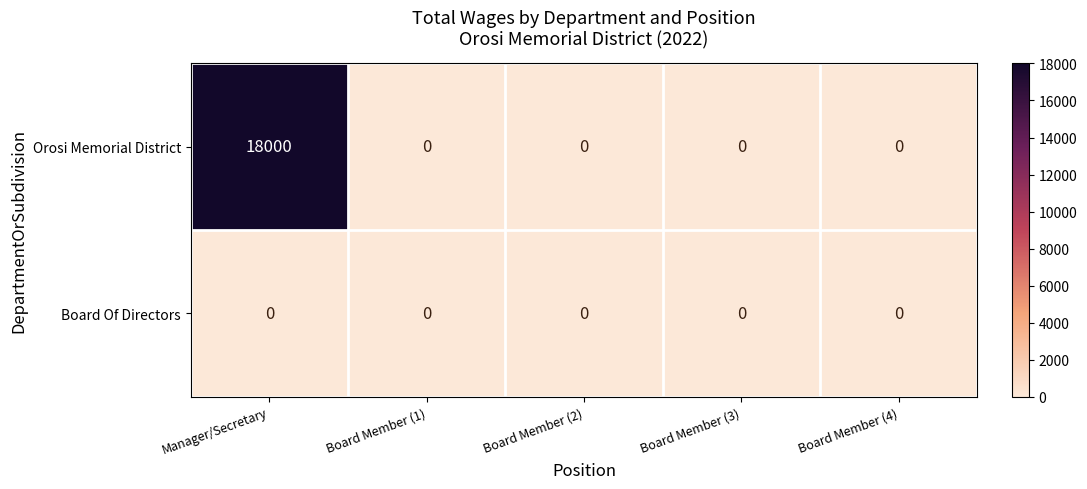

What is the sum of all Orosi Memorial District values?

18000